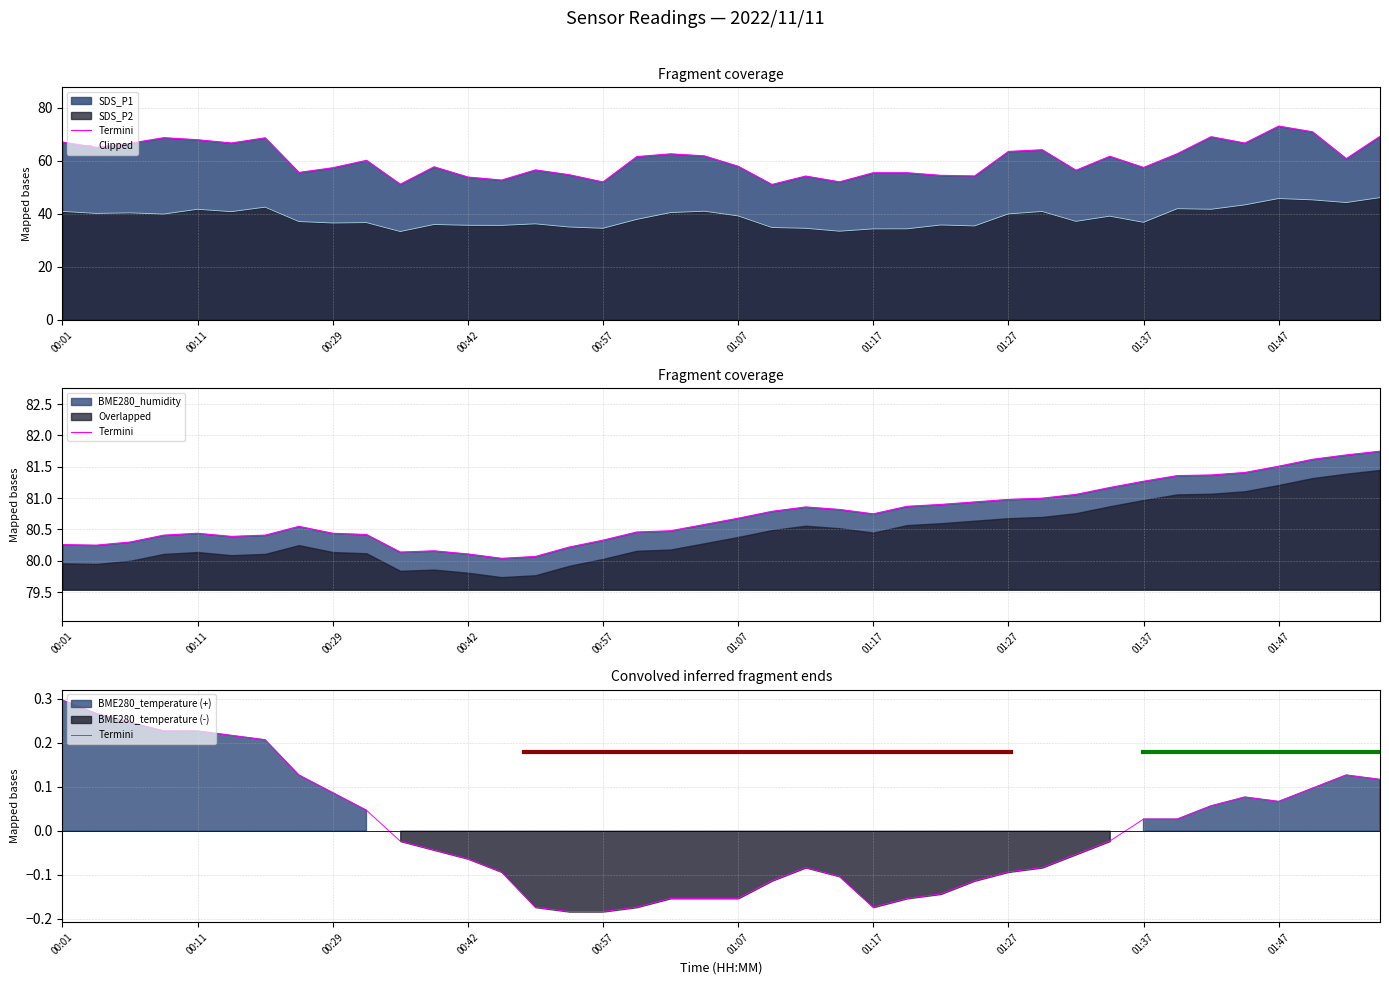

What is the value of the Termini point at the 14th from the left?

-0.1